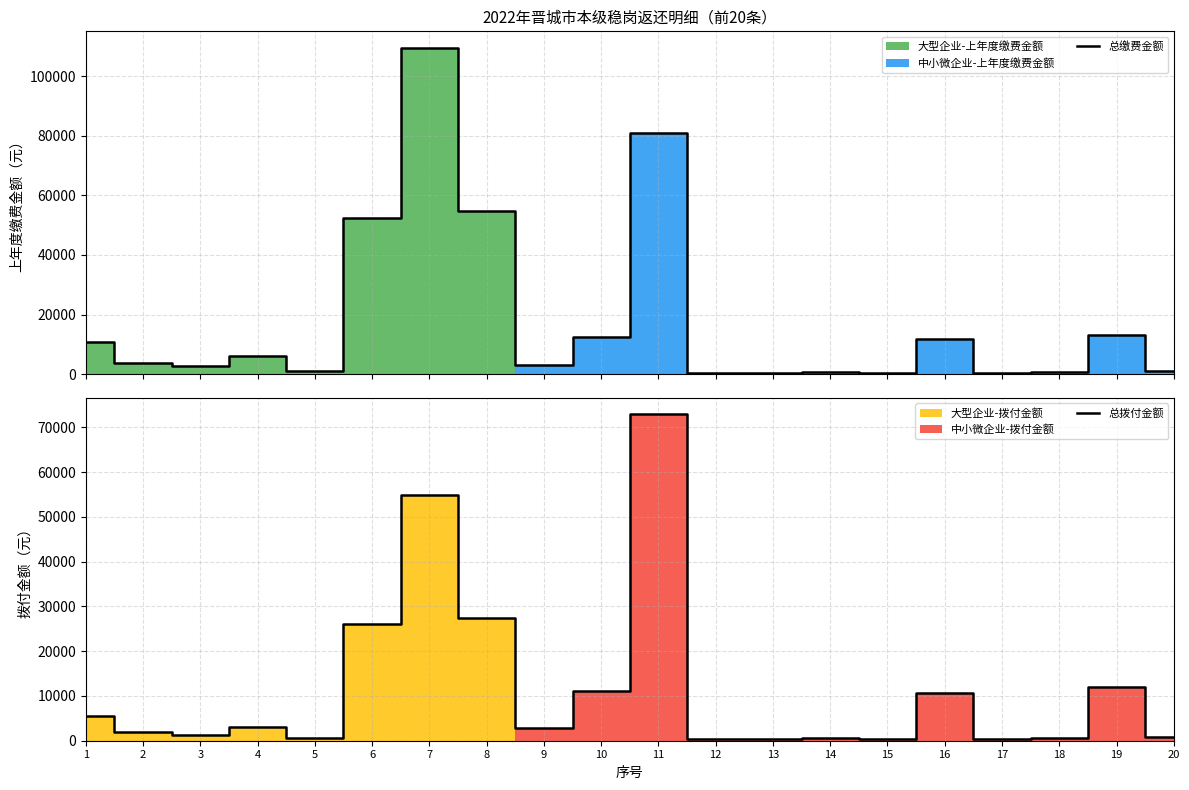

True or false: 总拨付金额 has a value of 2951.6 at 2.

False